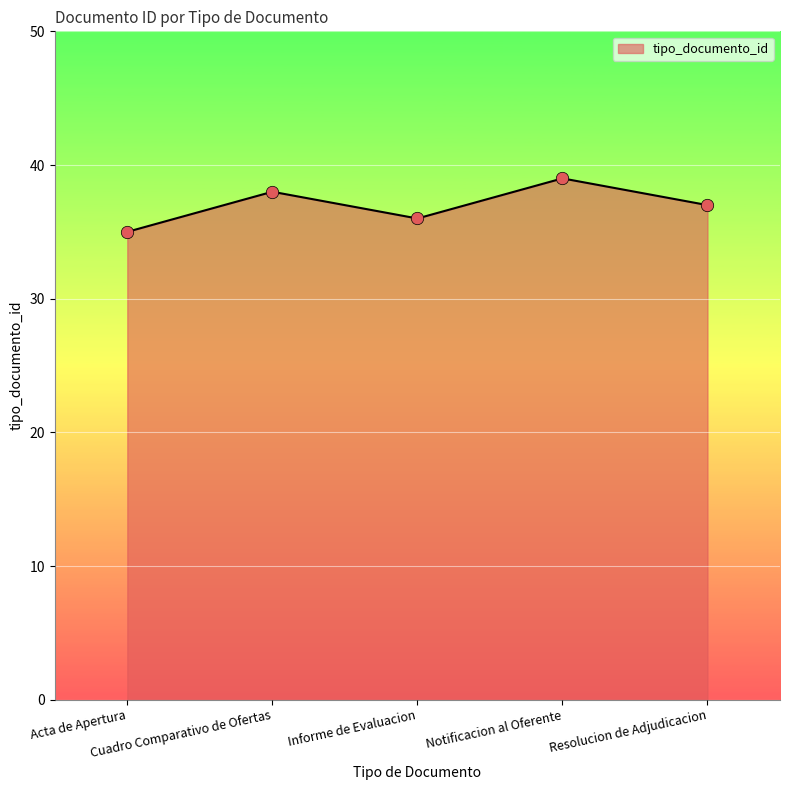

Approximately how many times larger is the value at Resolucion de Adjudicacion compared to Informe de Evaluacion?

1.0